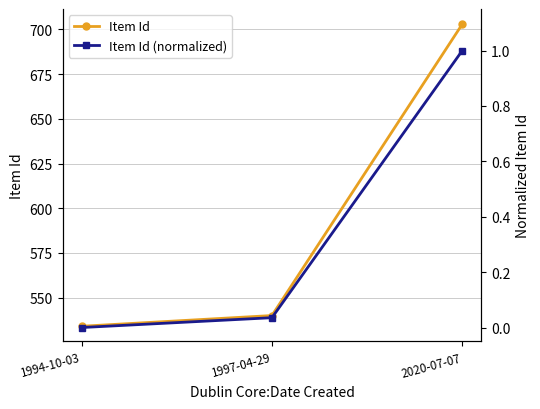

Rank the series by their maximum value, from lowest to highest.

Item Id (normalized), Item Id